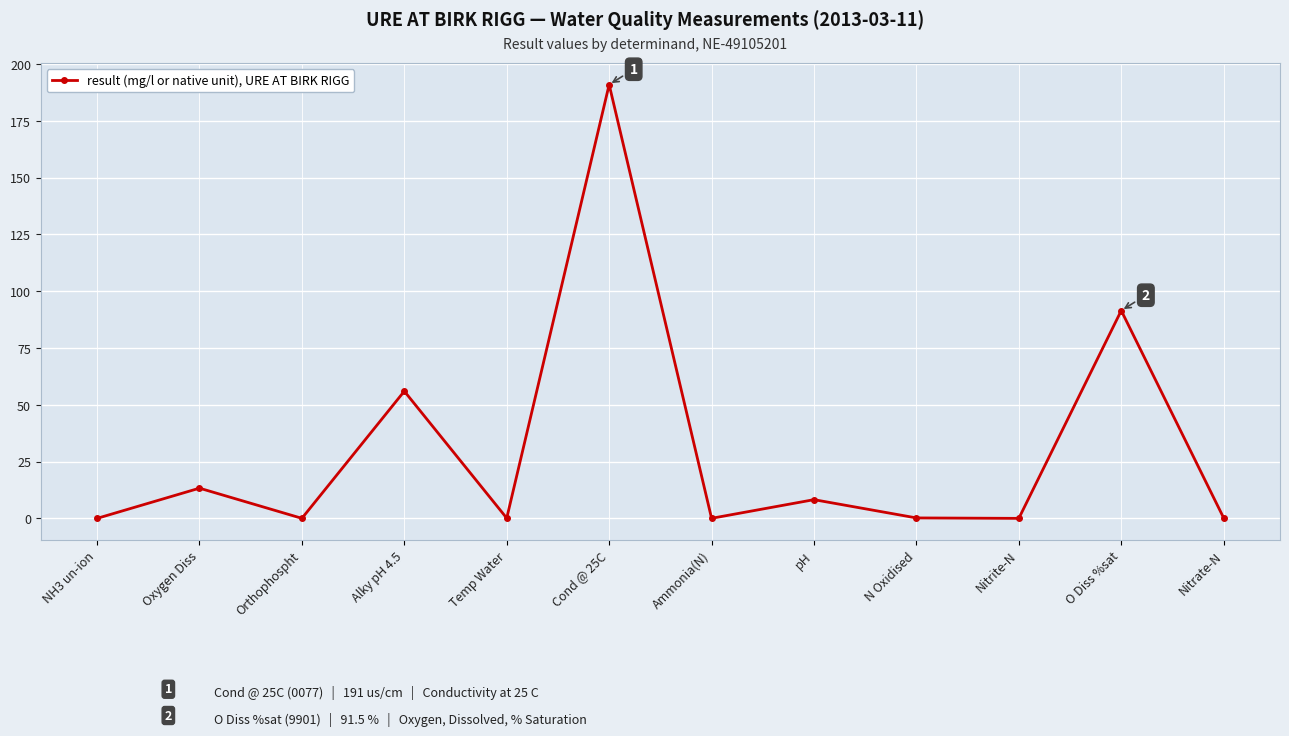

The value at pH is 8.2. True or false?

True